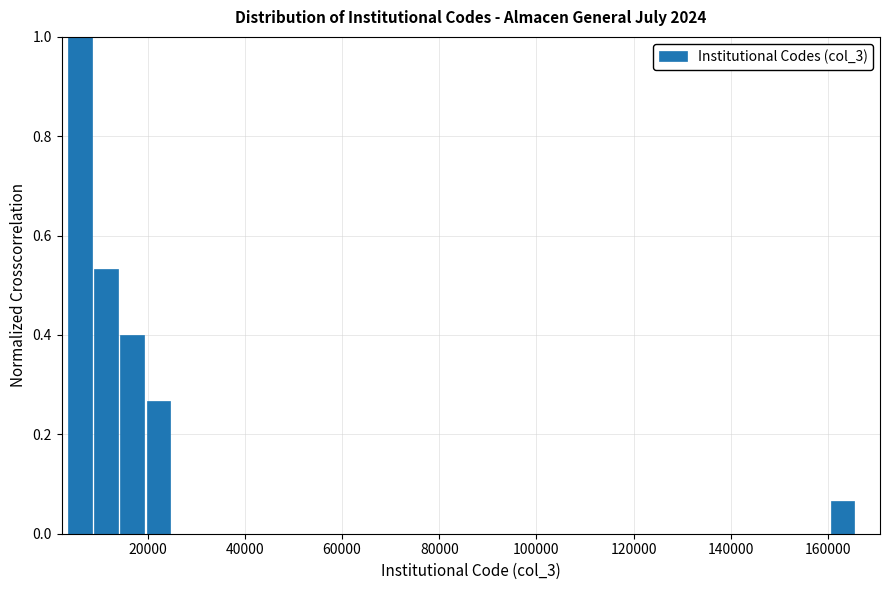

Around what value on the x-axis is the tallest bar? Give the approximate position of its centre, as read against the axis.

6000